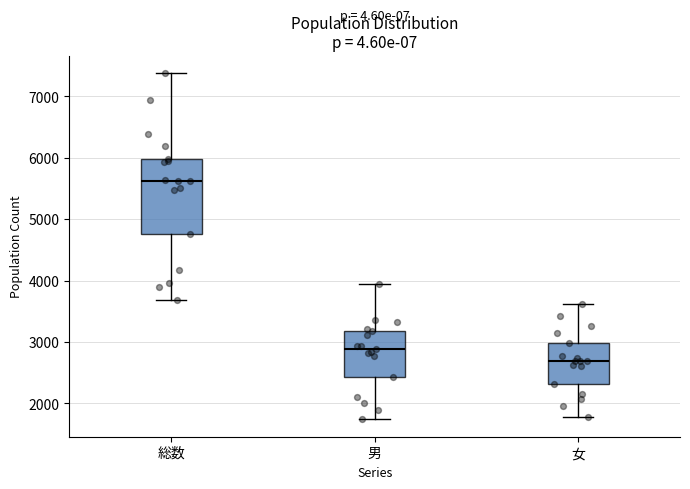

Reading left to right, read every box against the y-axis: the position of its median line, the range the box covers, and the ends of its whiskers. The values are not printed on the chart, so give them approximately, as read against the axis.

総数: median 5600, box 4800 to 6000, whiskers 3700 to 7400
男: median 2900, box 2400 to 3200, whiskers 1700 to 4000
女: median 2700, box 2300 to 3000, whiskers 1800 to 3600